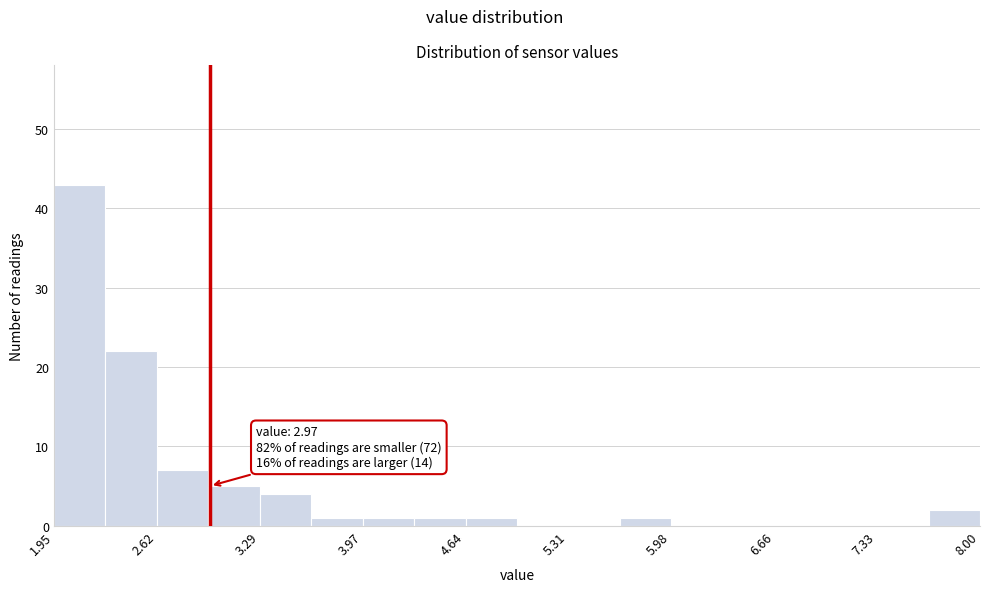

Around what value on the x-axis is the tallest bar? Give the approximate position of its centre, as read against the axis.

2.1